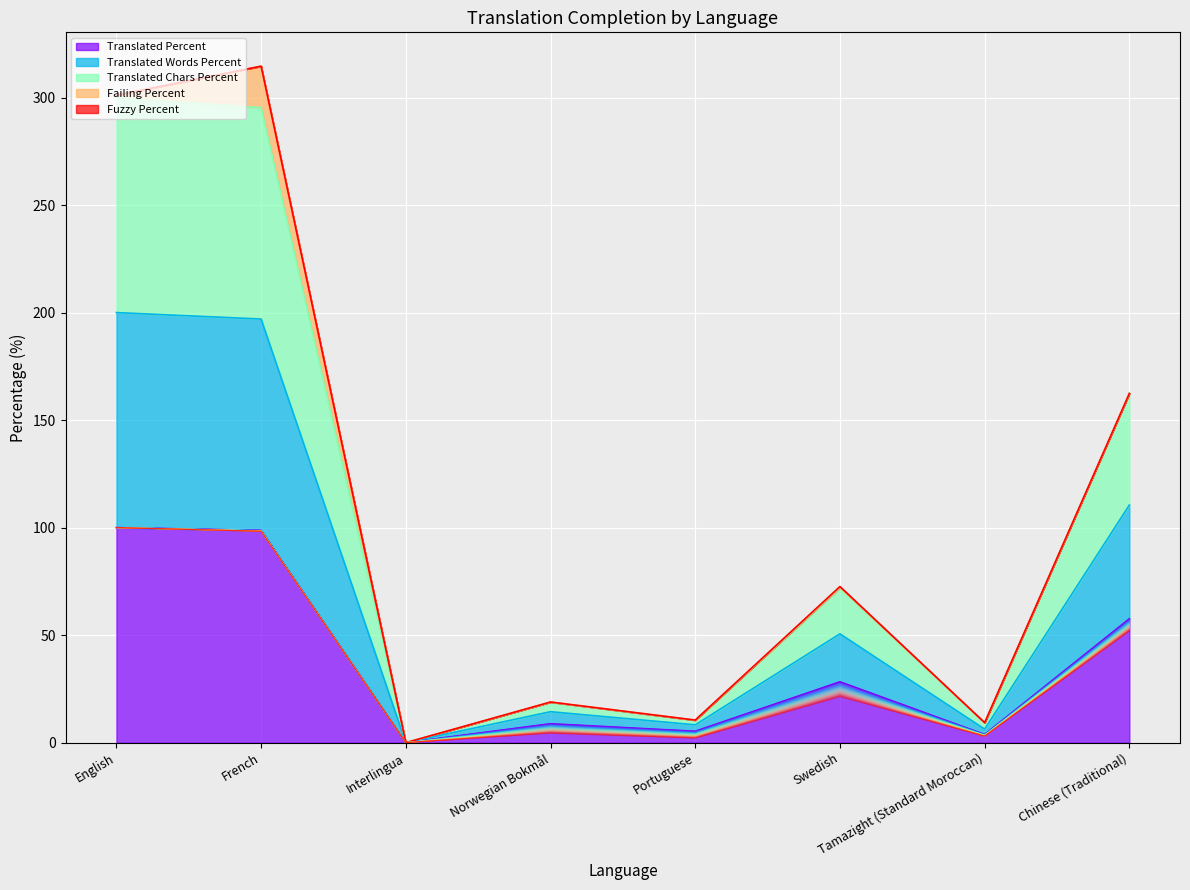

How many values are below 28?

4